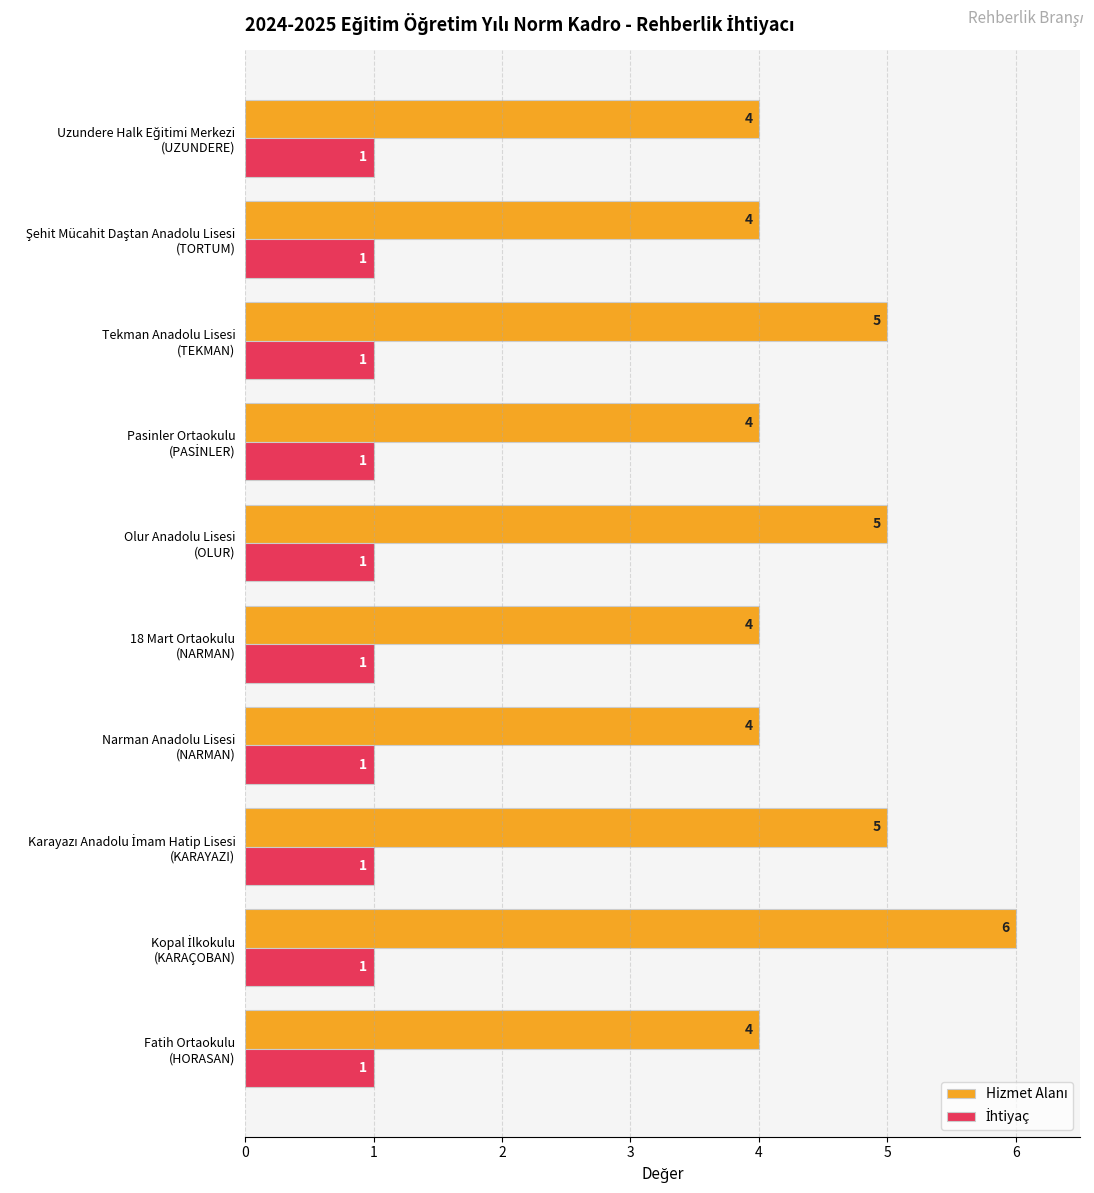

At how many categories does at least one series exceed 1?

10